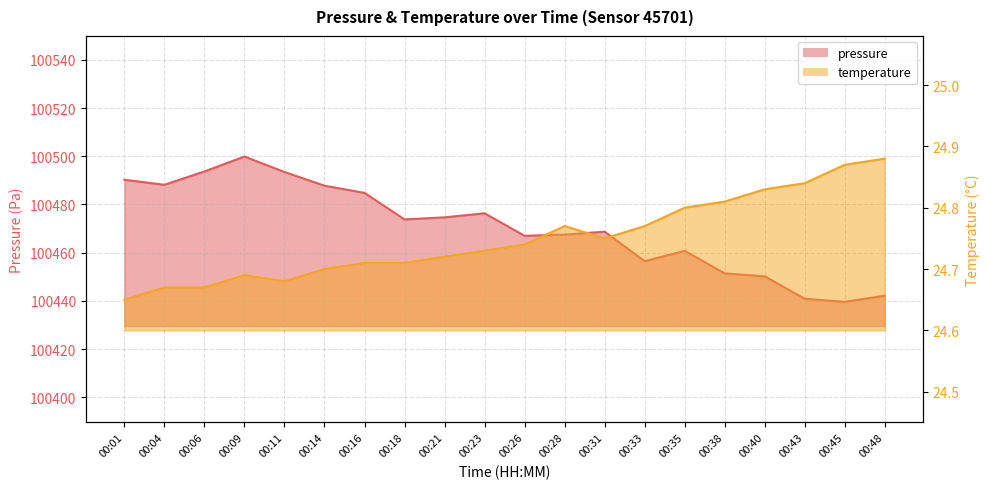

Reading right to left, extract all data points from this chart.

pressure: 100442.2	100439.6	100440.9	100450.2	100451.4	100460.8	100456.5	100468.7	100467.5	100467.0	100476.3	100474.7	100473.8	100484.8	100487.8	100493.5	100499.9	100493.7	100488.2	100490.2
temperature: 24.9	24.9	24.8	24.8	24.8	24.8	24.8	24.8	24.8	24.7	24.7	24.7	24.7	24.7	24.7	24.7	24.7	24.7	24.7	24.6